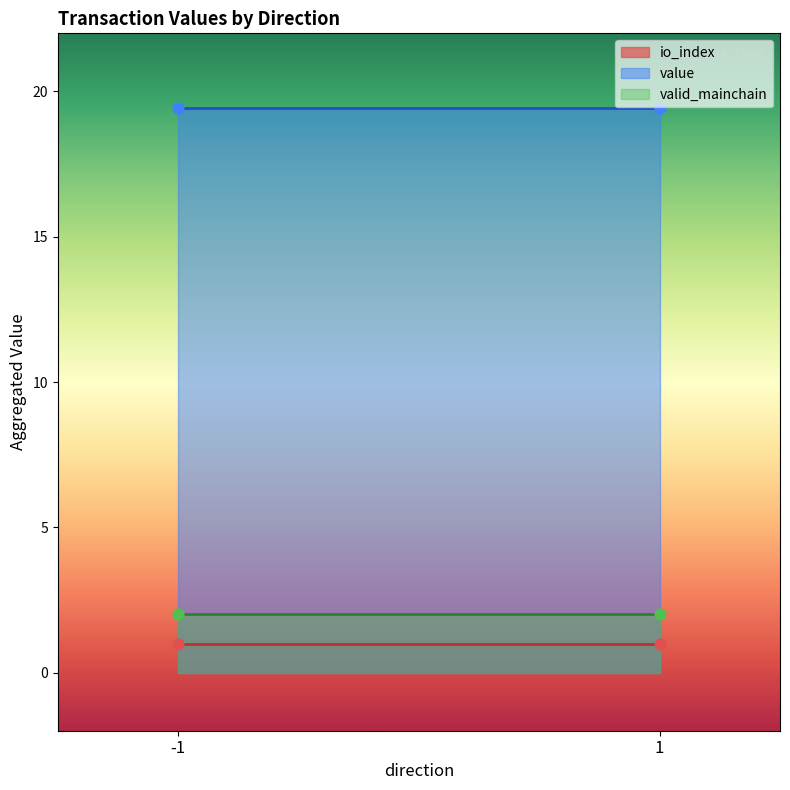

Which series has the largest Y range (max minus min)?

value